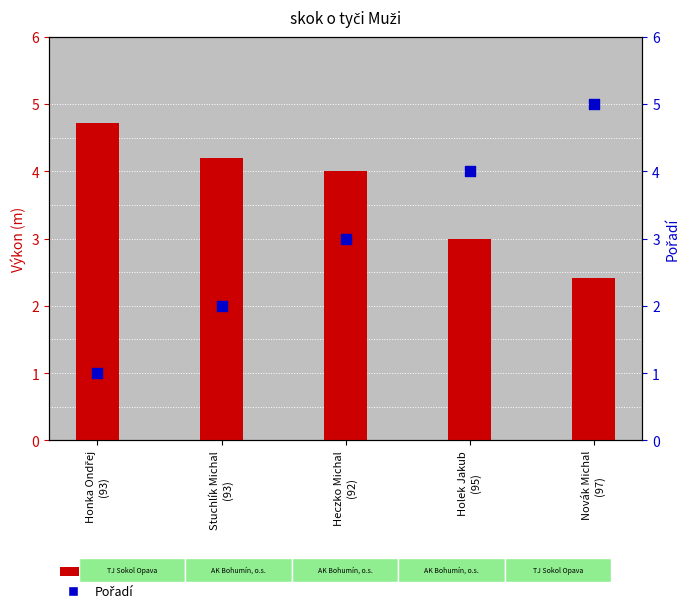

Which series contains the highest Y value?

Pořadí